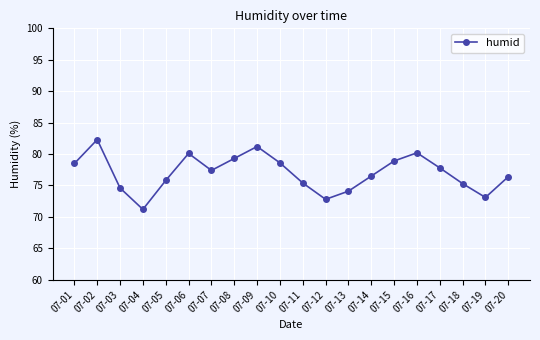

At which label does the data first exceed 77?

07-01